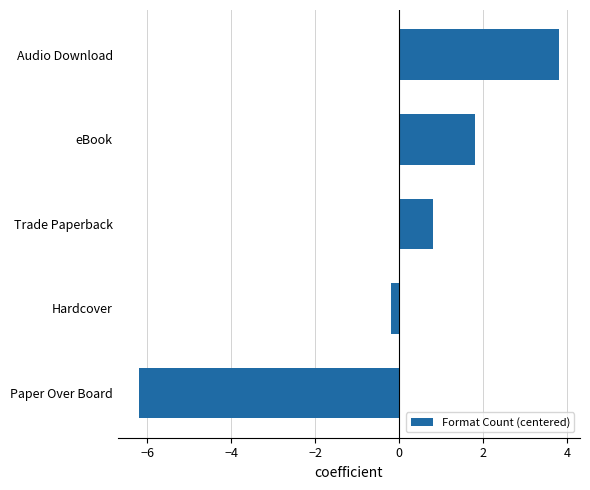

Rank the categories by value from lowest to highest.

Paper Over Board, Hardcover, Trade Paperback, eBook, Audio Download